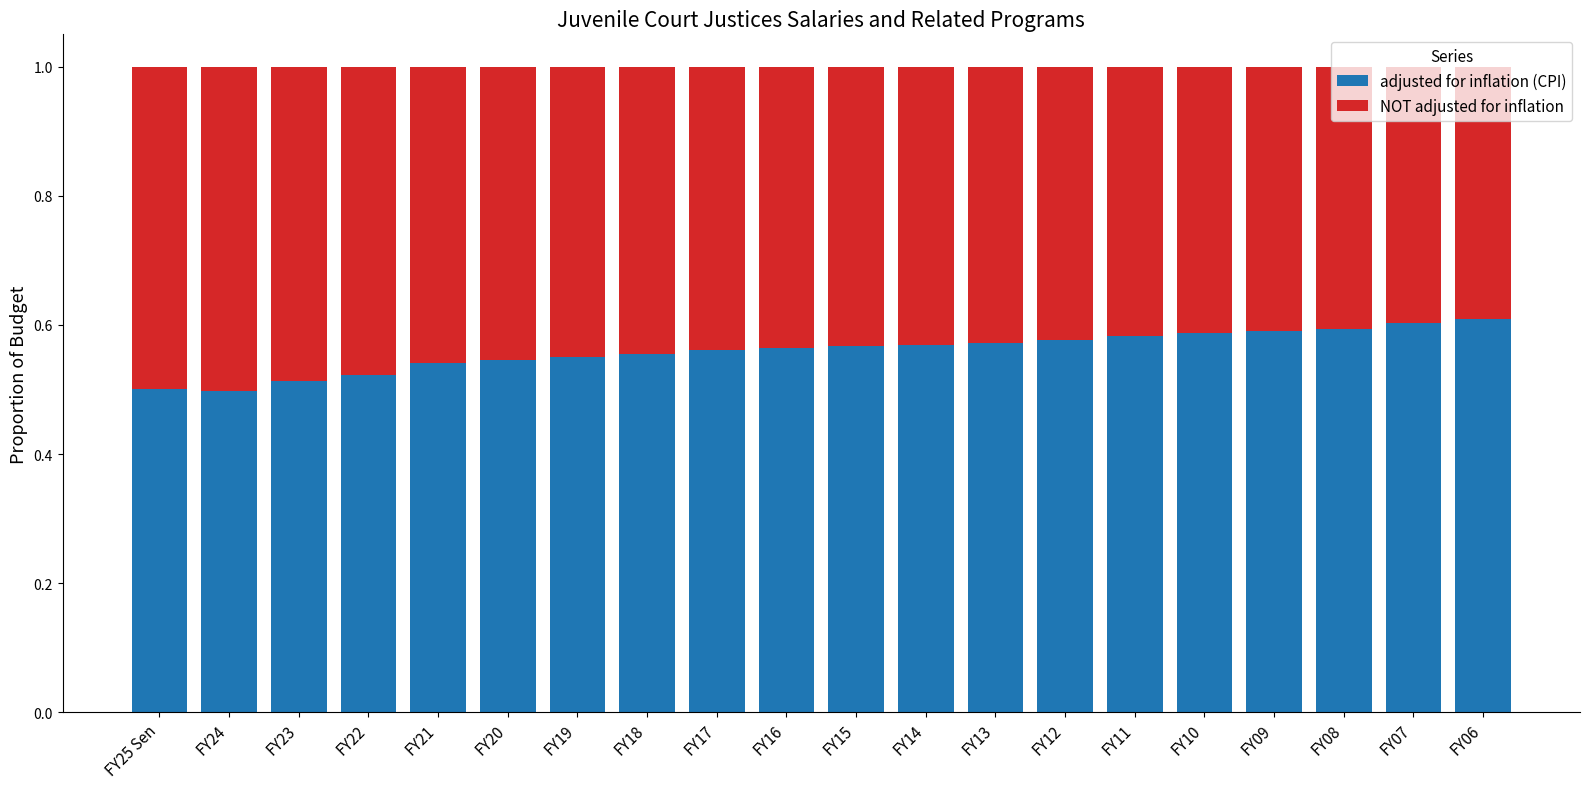

How many adjusted for inflation (CPI) values are between 0 and 1?

20